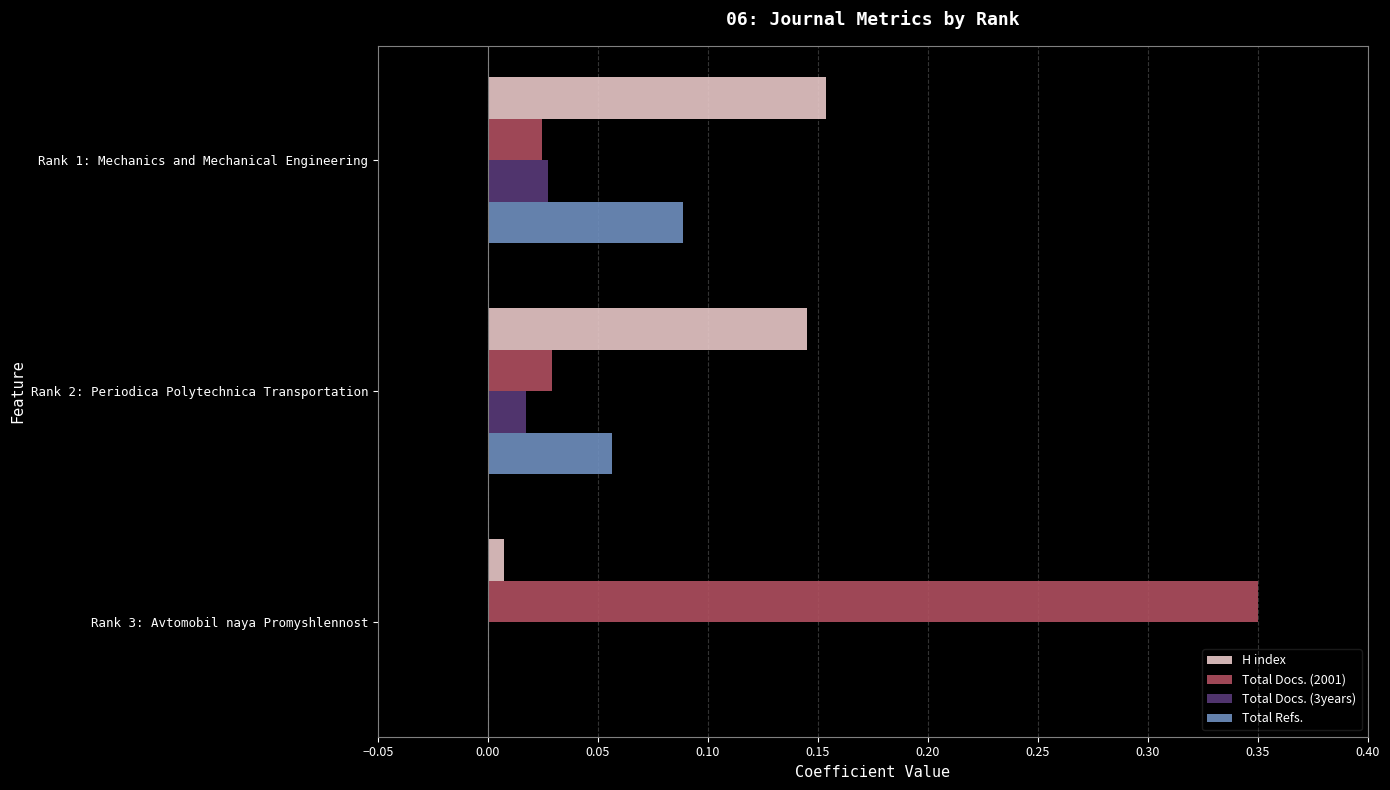

At which category is the sum across all series the highest?

Rank 3: Avtomobil naya Promyshlennost